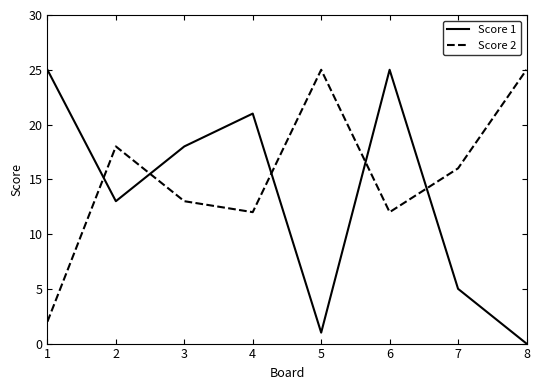

Count the Score 1 values in the range 5 to 25.

6